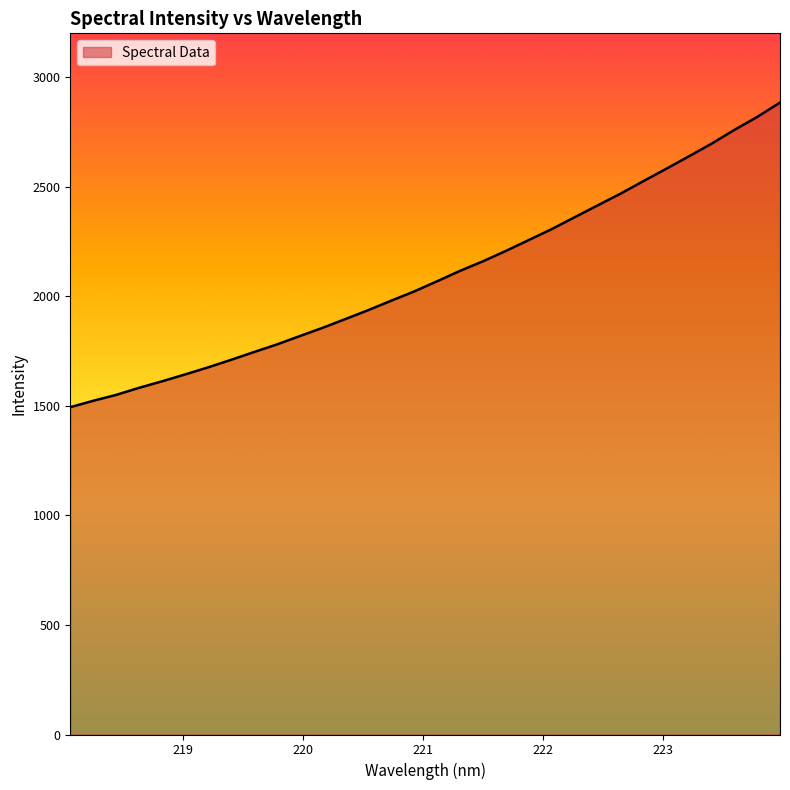

Reading right to left, extract all data points from this chart.

2883.9	2818.3	2759.1	2695.8	2637.7	2580.4	2523.9	2466.8	2413.4	2359.6	2305.5	2255.8	2206.2	2159.0	2115.4	2068.0	2021.4	1979.5	1936.6	1895.8	1855.5	1817.7	1779.5	1744.9	1709.3	1675.2	1643.0	1611.8	1582.2	1549.9	1523.0	1493.9